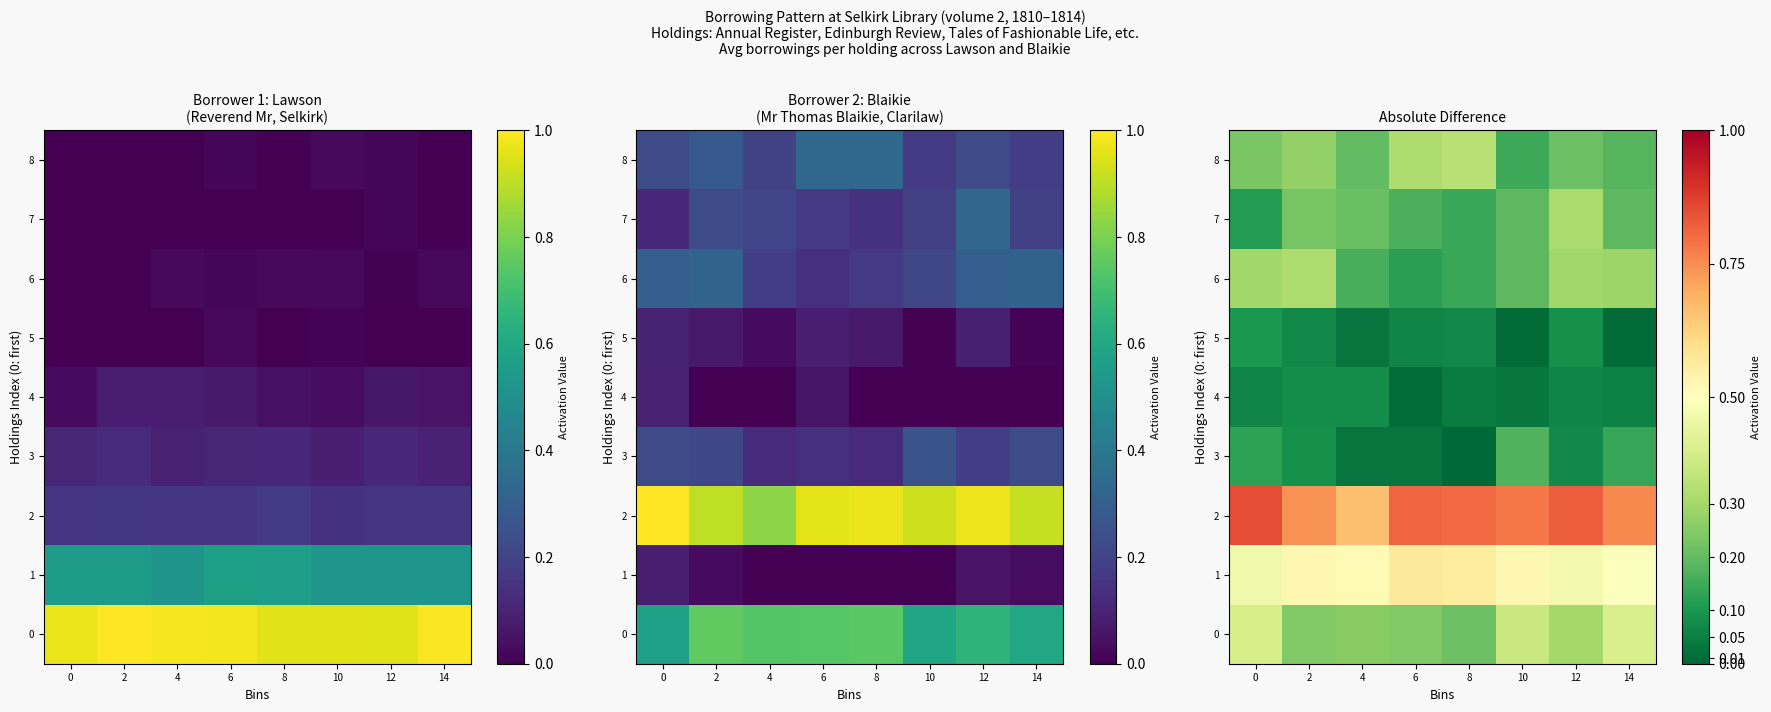

At which category does the chart reach its minimum across all series?

8